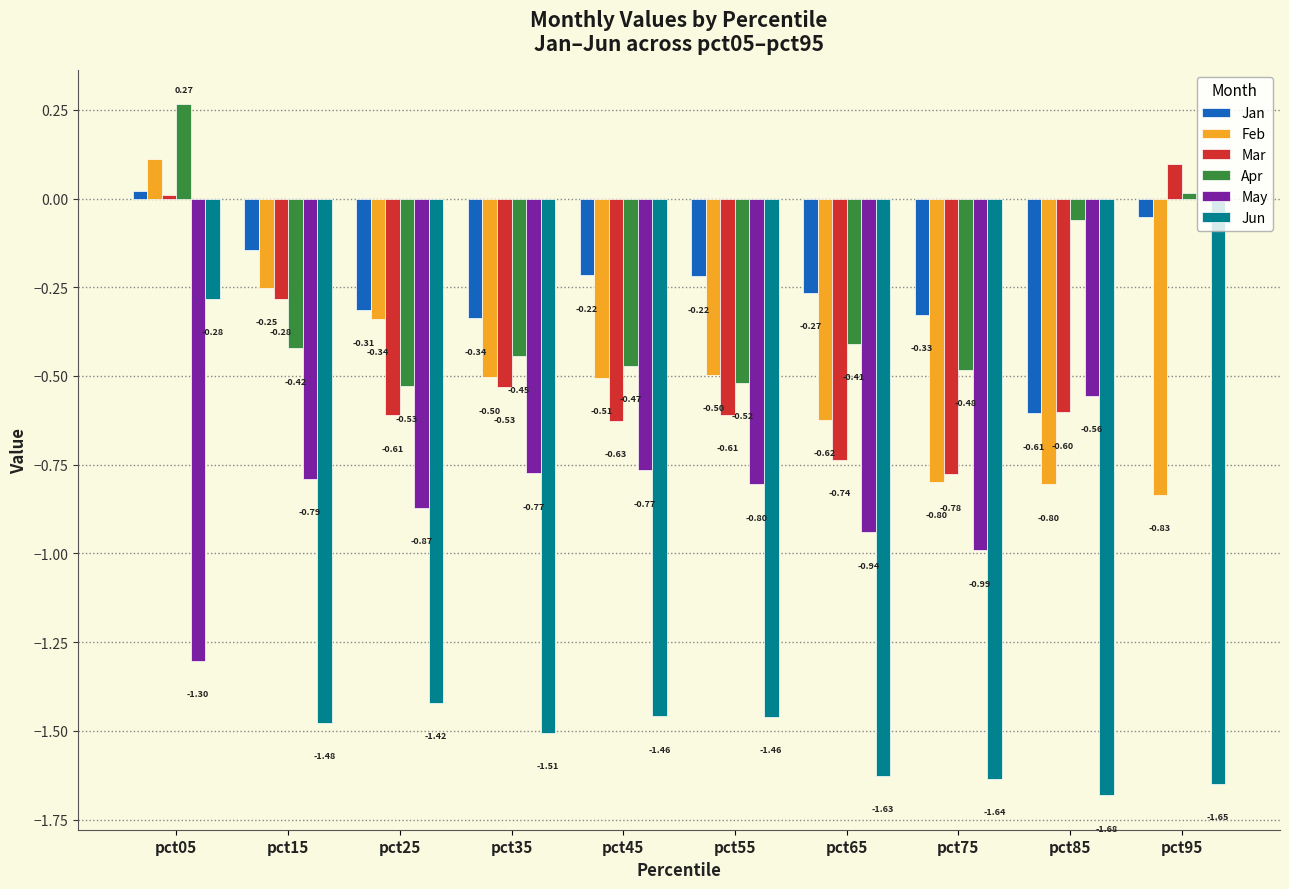

What is the total value across all series at pct05?

-1.2